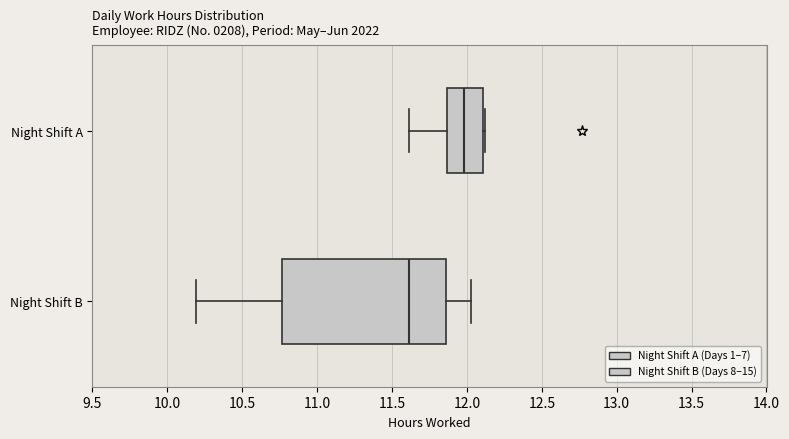

Which box has the furthest to the left median line?

Night Shift B